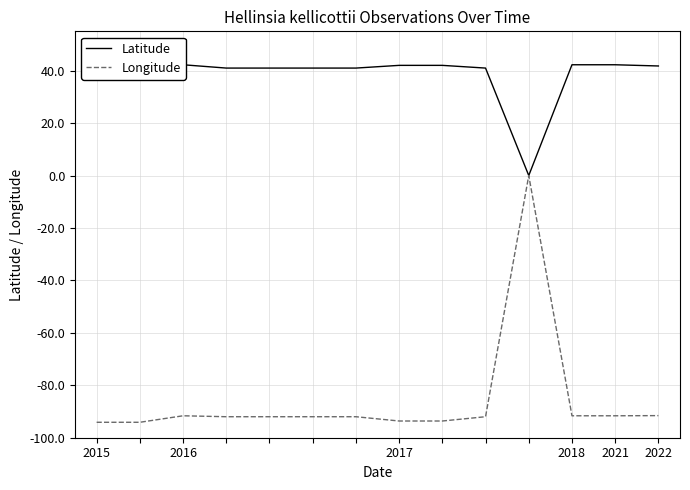

Which series has the largest total across all categories?

Latitude